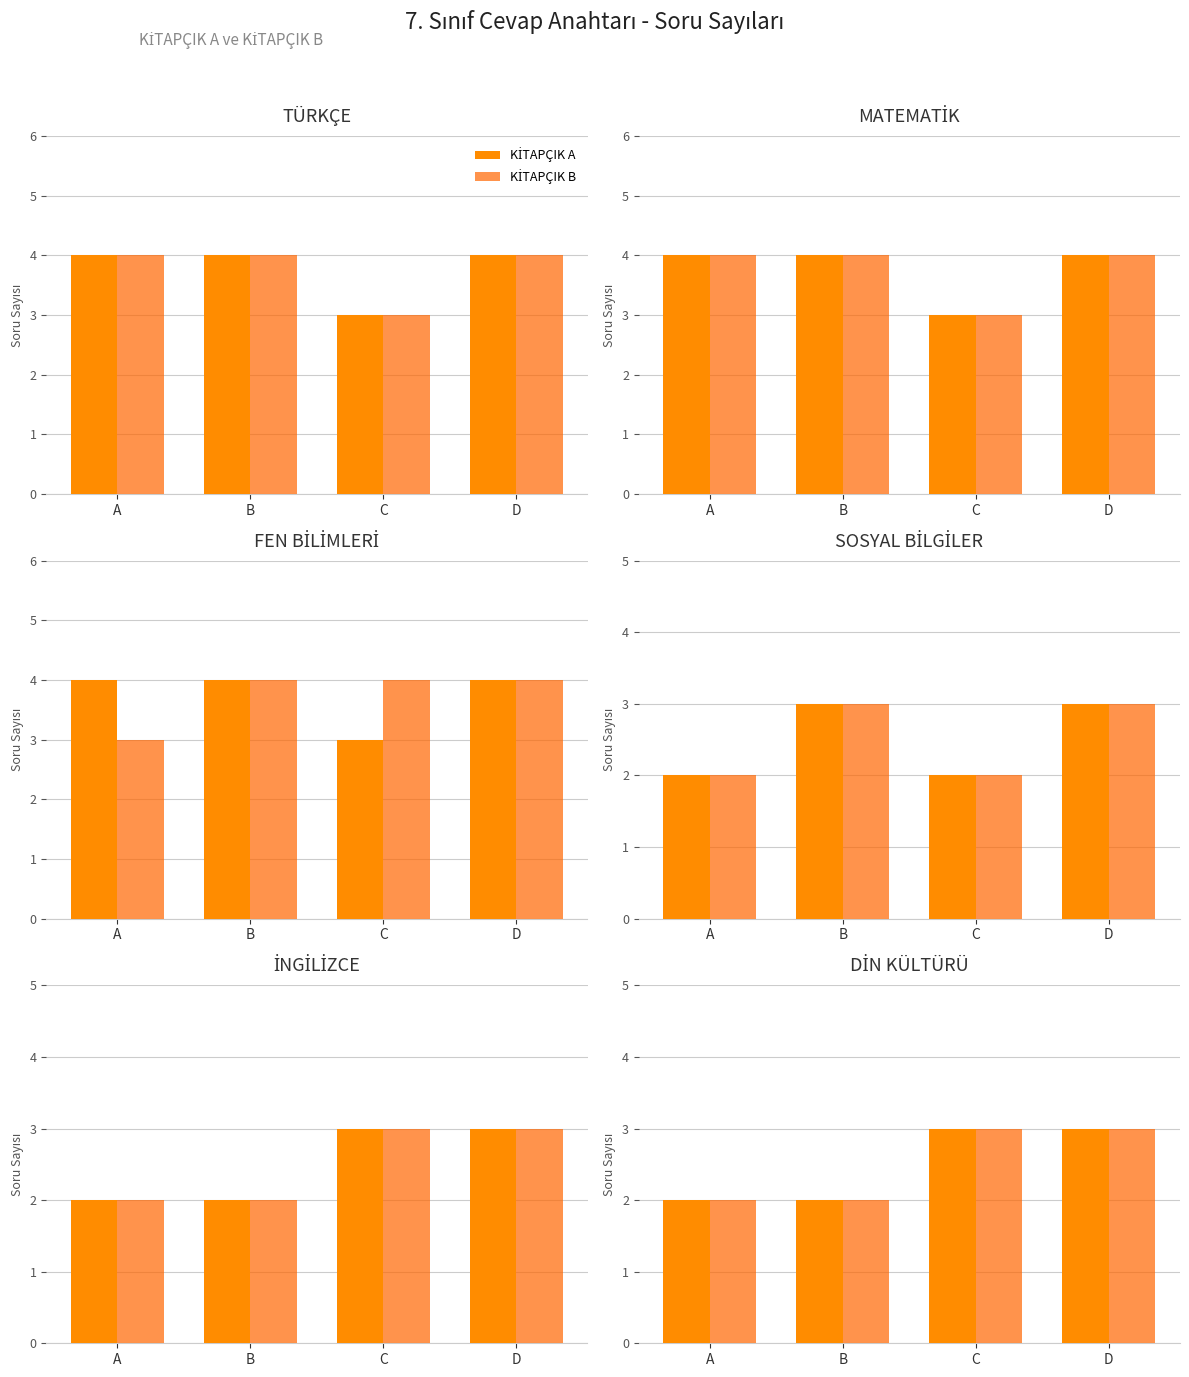

At how many categories does at least one series exceed 2?

2